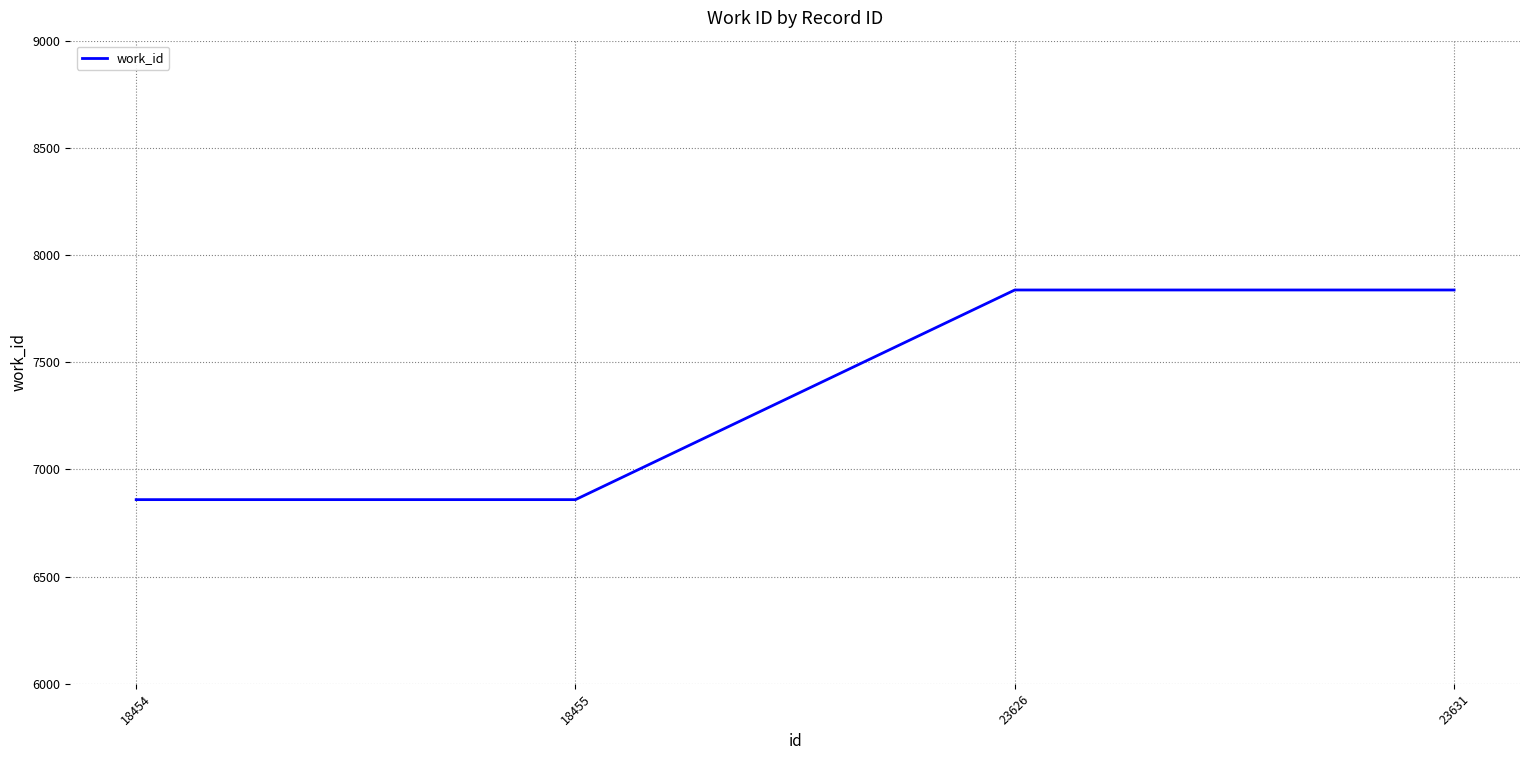

What is the smallest value displayed?

6859